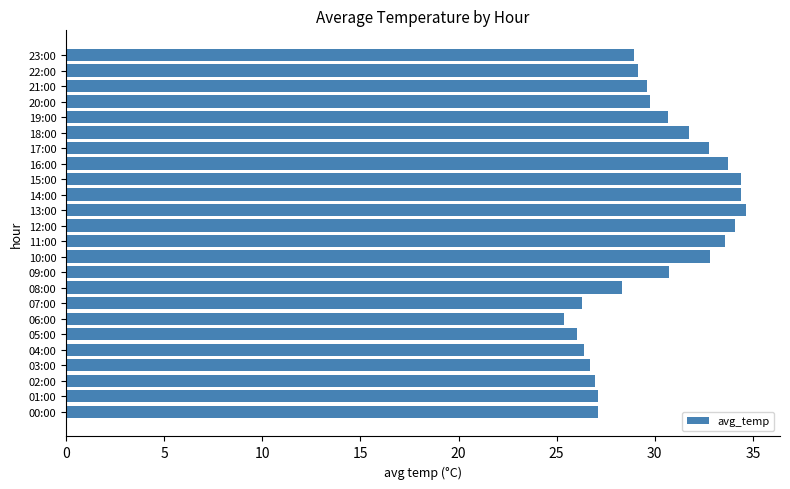

How many categories are shown in the chart?

24